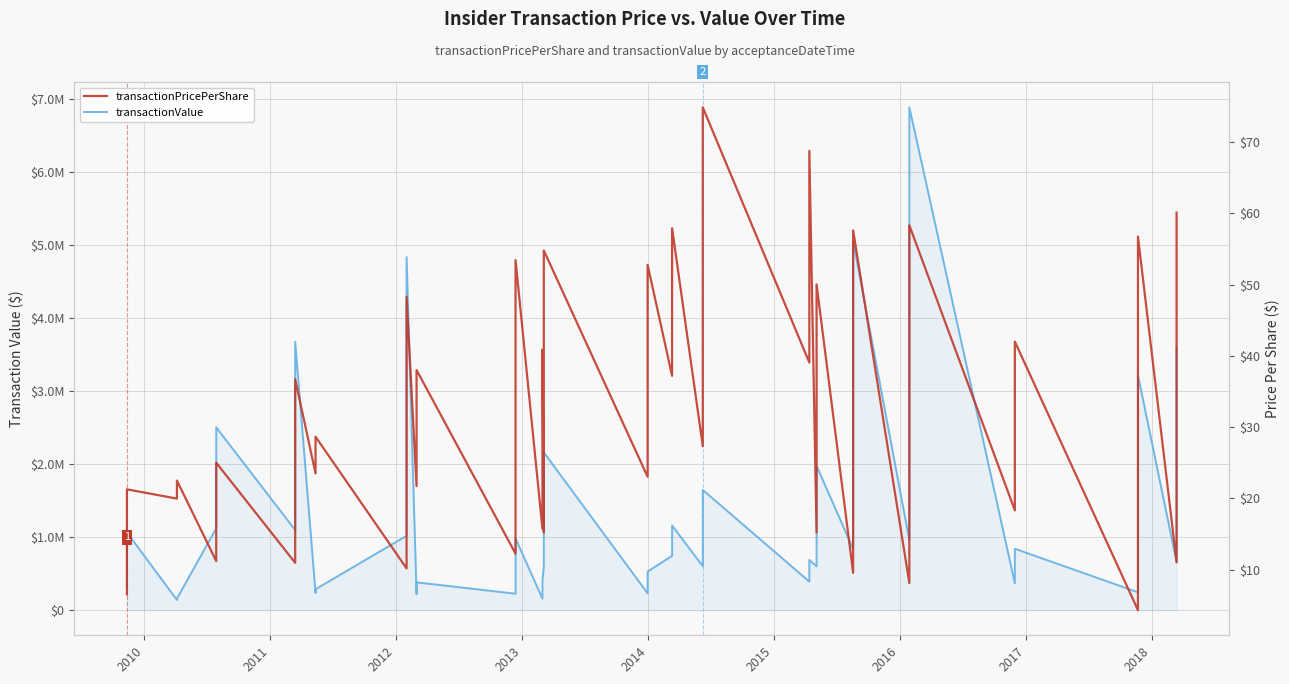

How many series are shown in this chart?

2